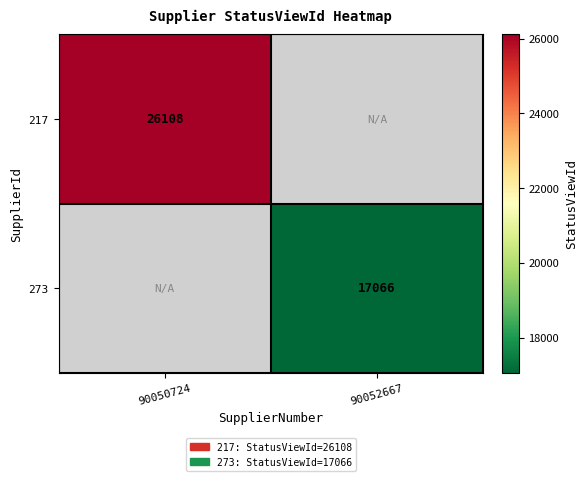

What is the greatest value displayed?

26108.0